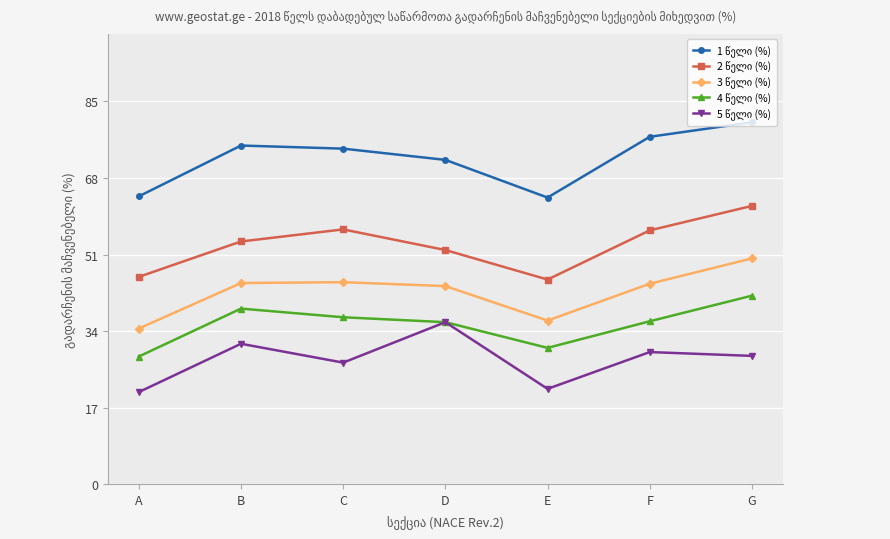

At which category is the sum across all series the highest?

G